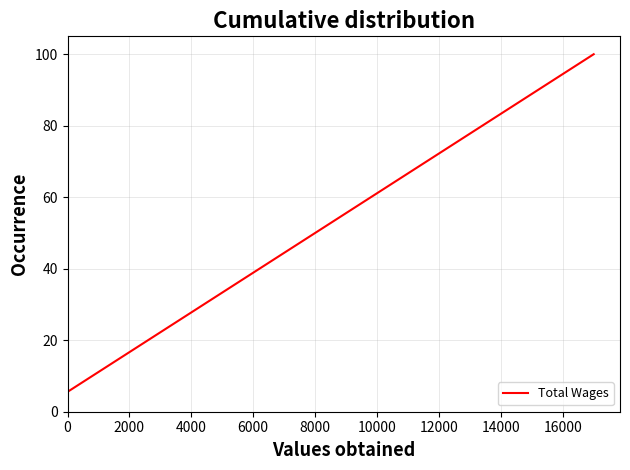

What is the maximum value shown in the chart?

100.0